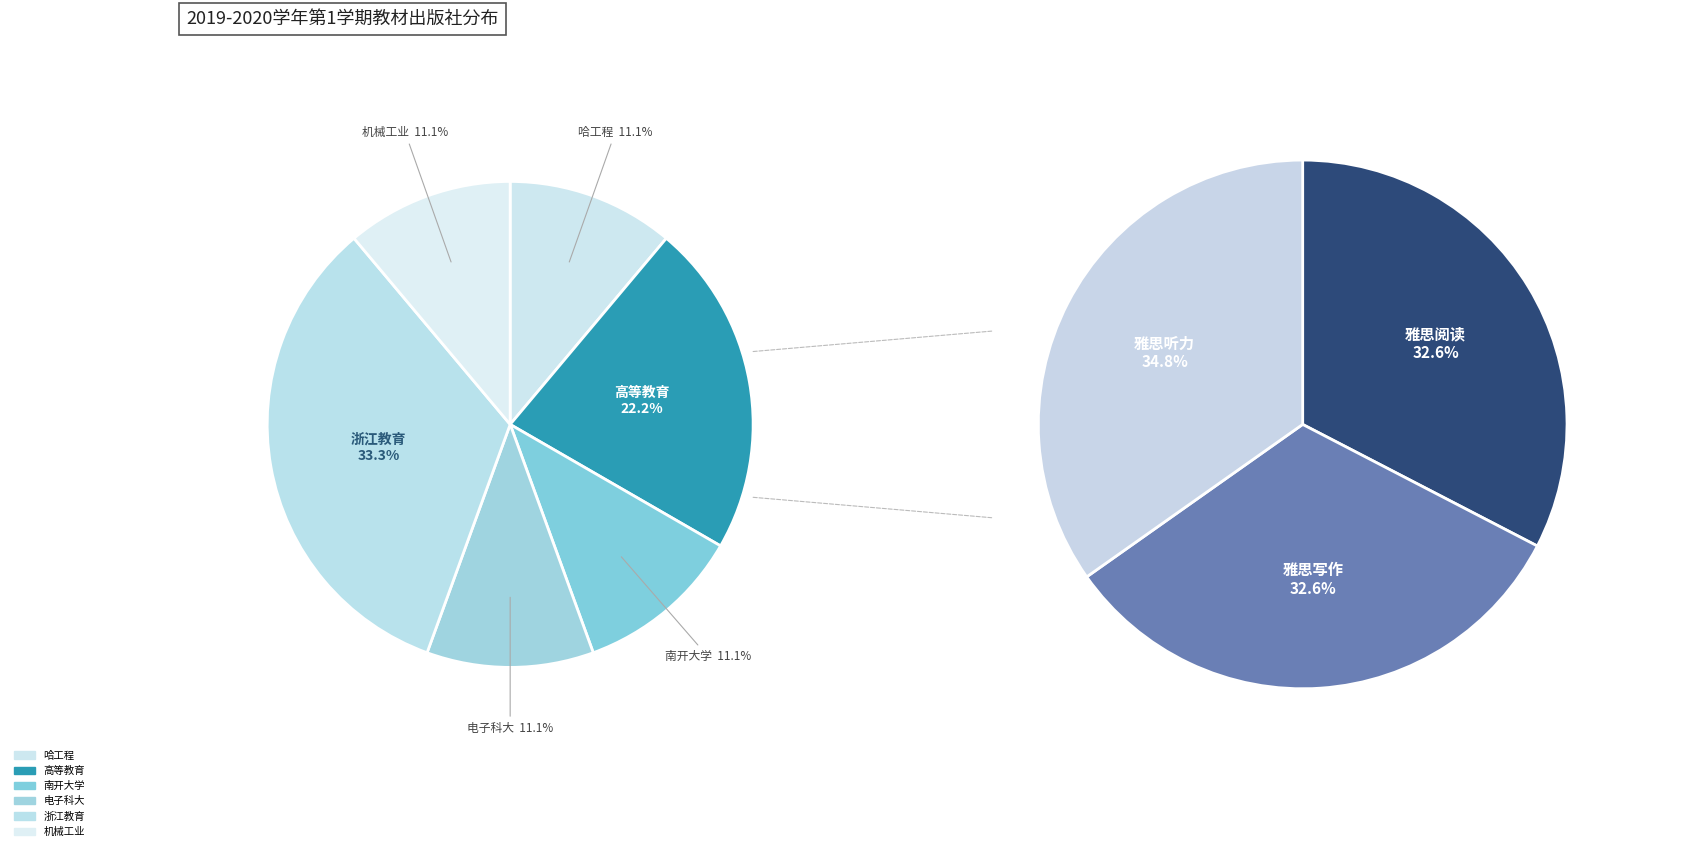

Count the number of slices in the pie.

9